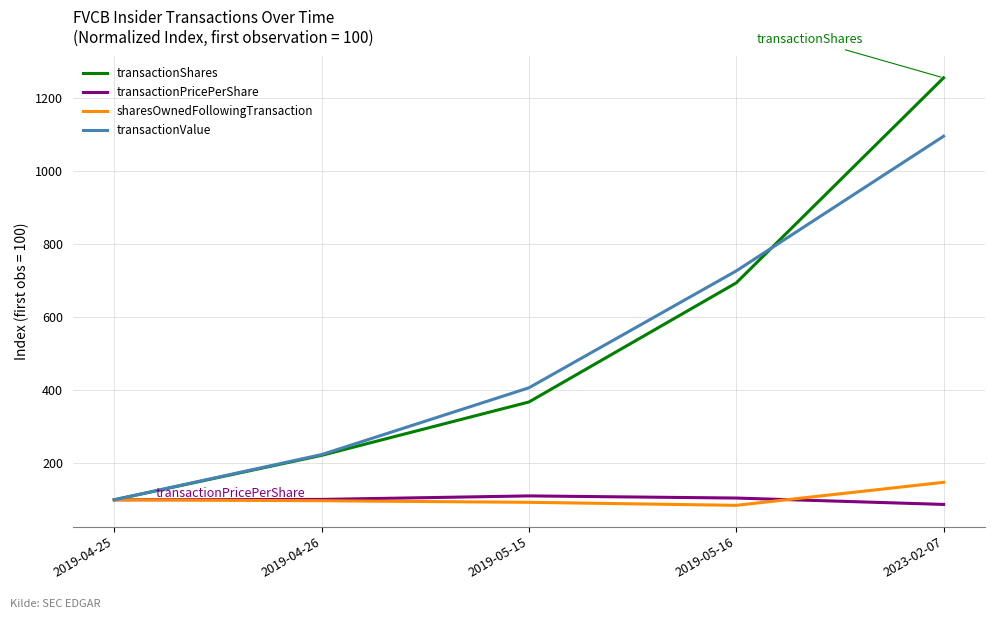

At 2023-02-07, list the series in order from largest to smallest.

transactionShares, transactionValue, sharesOwnedFollowingTransaction, transactionPricePerShare